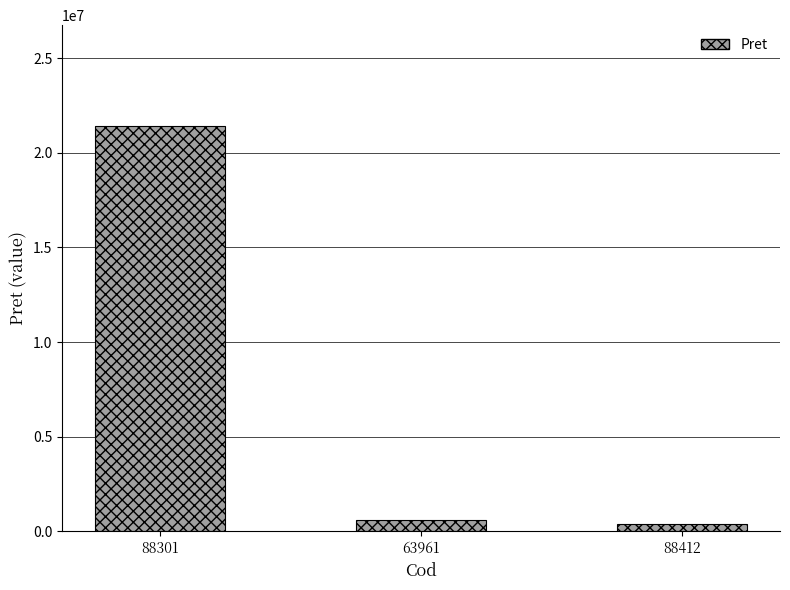

What is the minimum value shown in the chart?

385808